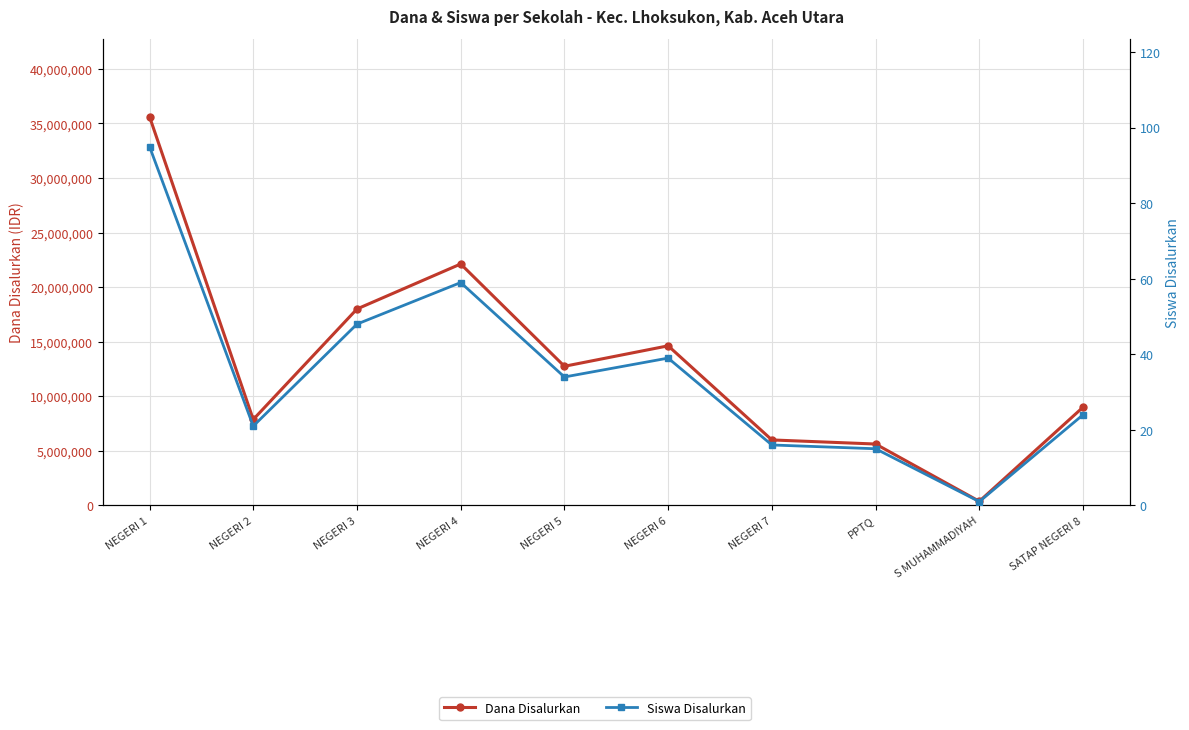

What is the difference between the second highest and second lowest values in the Siswa Disalurkan series?

44